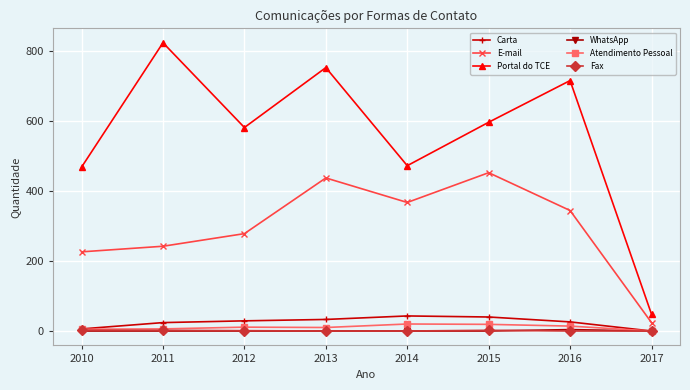

True or false: E-mail and Fax intersect in this chart.

False